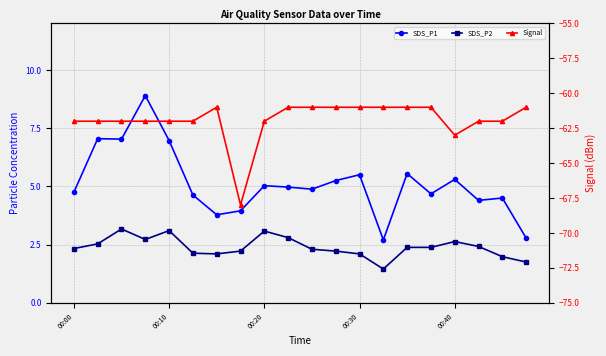

Does the chart have visible grid lines?

Yes